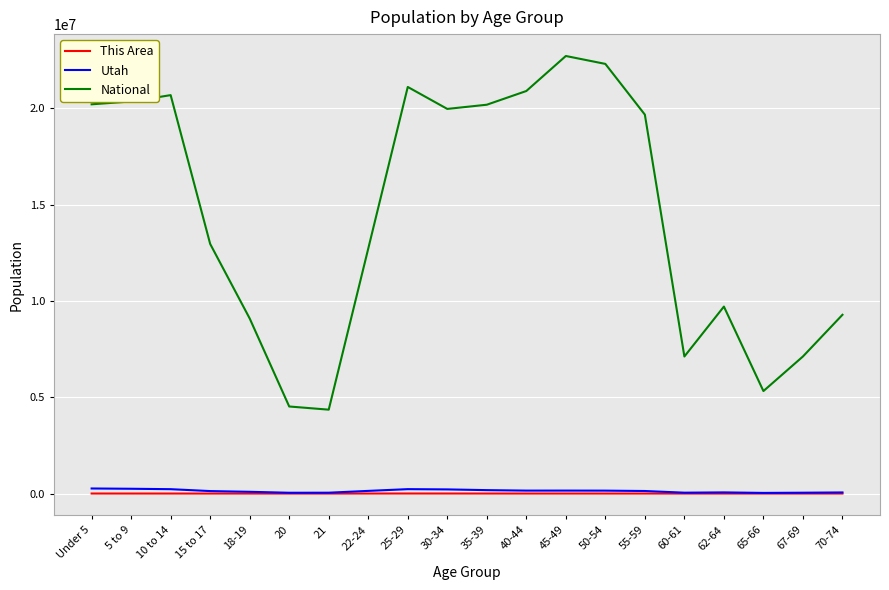

True or false: Utah and National intersect in this chart.

False